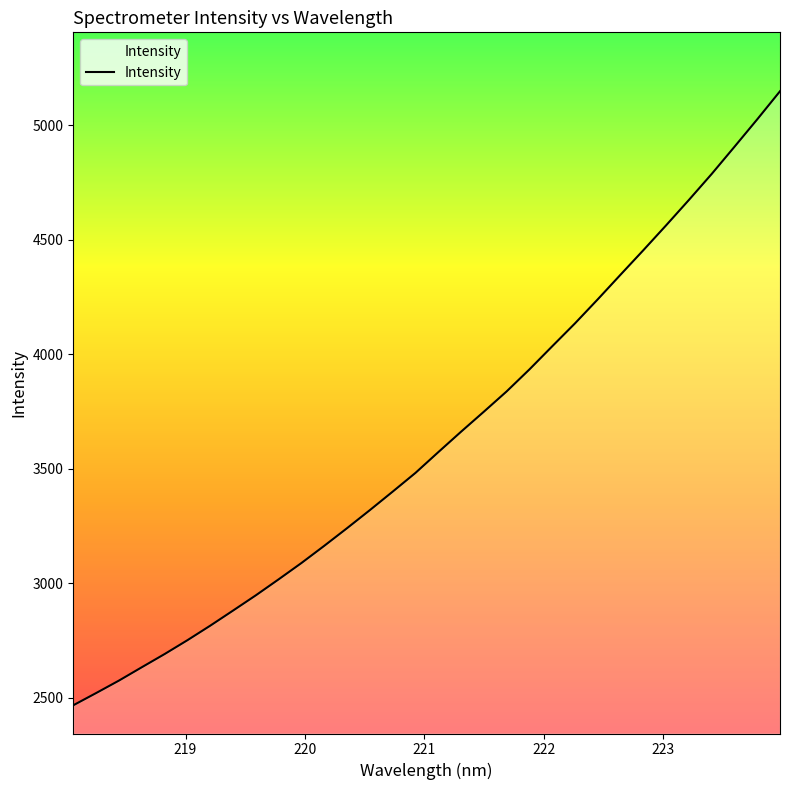

Reading left to right, what are all the values shown in this chart?

2466.0	2519.4	2573.8	2632.0	2689.7	2750.2	2813.6	2879.7	2946.4	3016.2	3087.6	3162.7	3239.8	3318.6	3399.3	3481.2	3571.8	3661.1	3748.5	3837.2	3933.4	4034.4	4134.6	4239.7	4347.3	4454.1	4562.9	4673.7	4787.2	4905.9	5025.8	5148.5